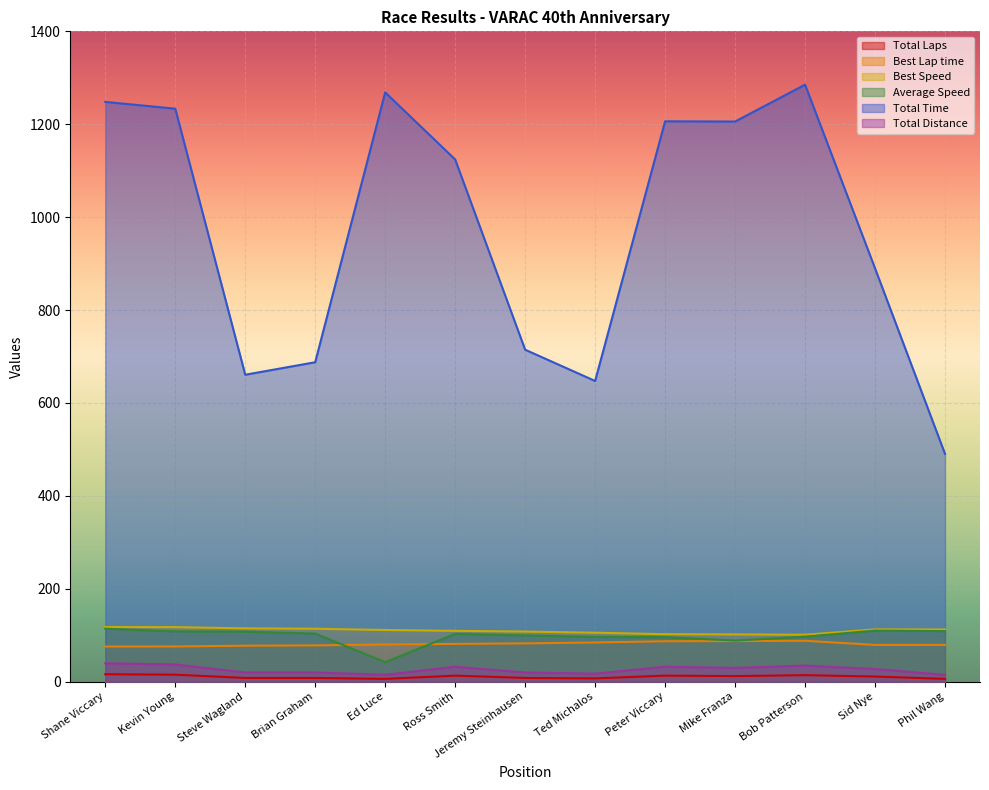

What is the minimum value for Total Laps?

6.0